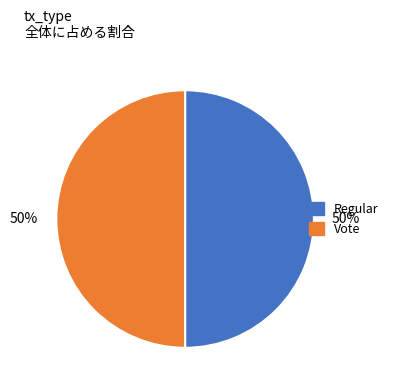

Do Regular and Vote together represent more than half of the pie?

Yes